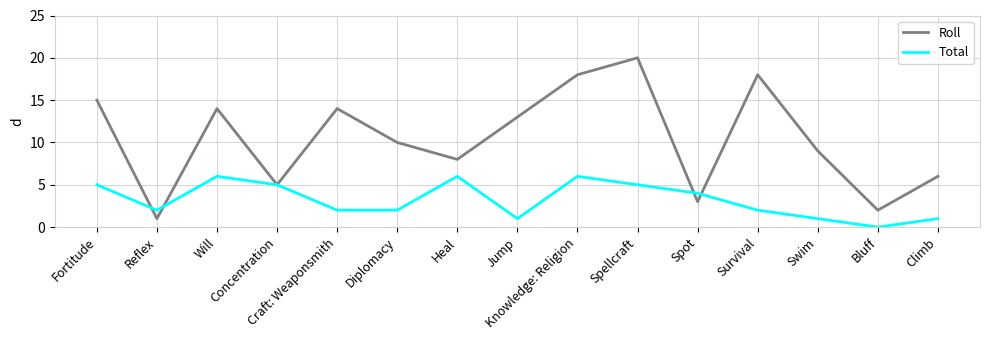

True or false: Total has a value of 3 at Reflex.

False